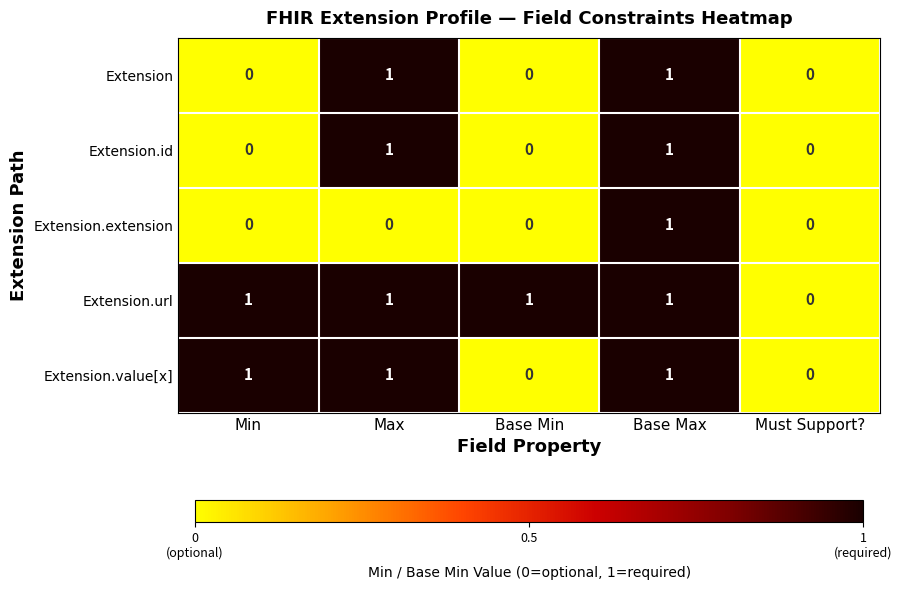

The Extension.value[x] series shows 1 at Max. True or false?

True